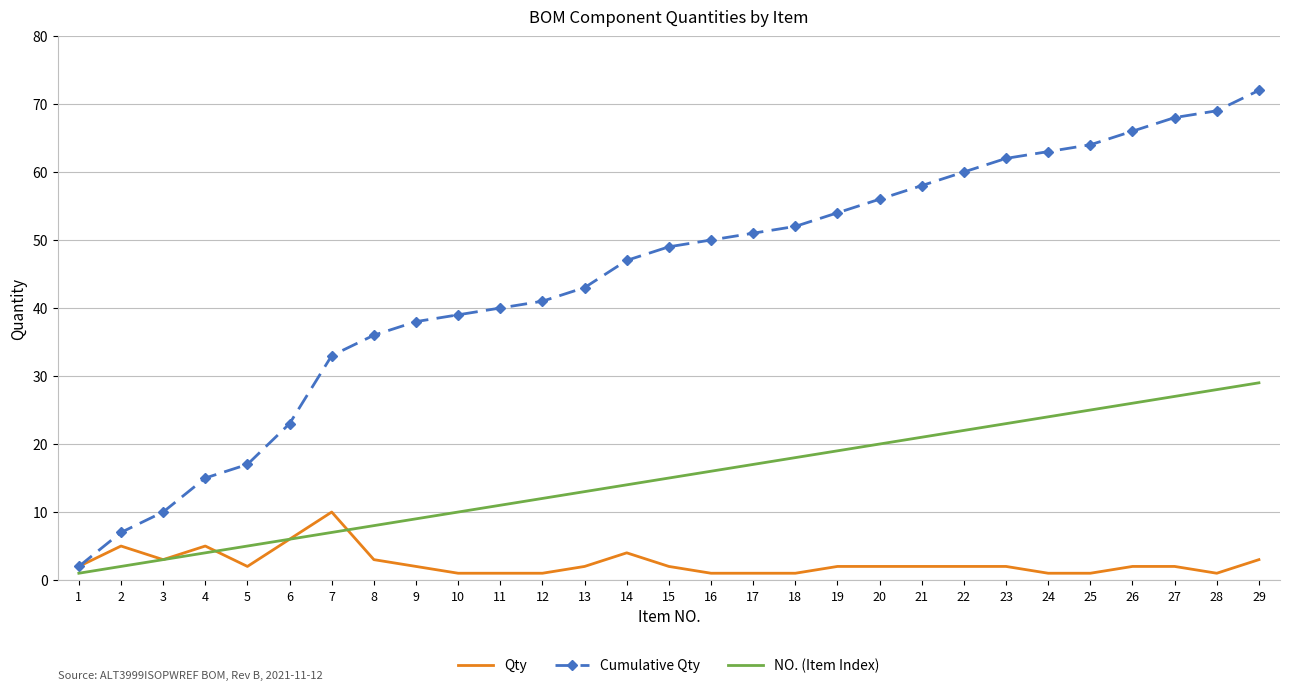

True or false: NO. (Item Index) has more than 0 interior local peaks.

False